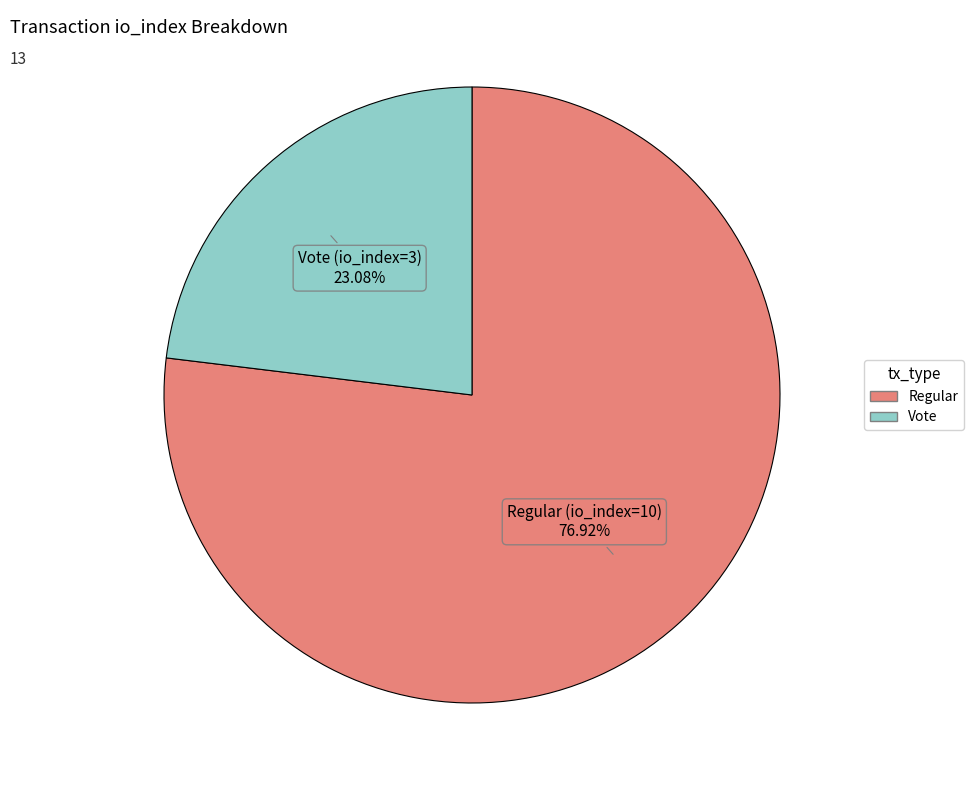

Count the number of slices in the pie.

2